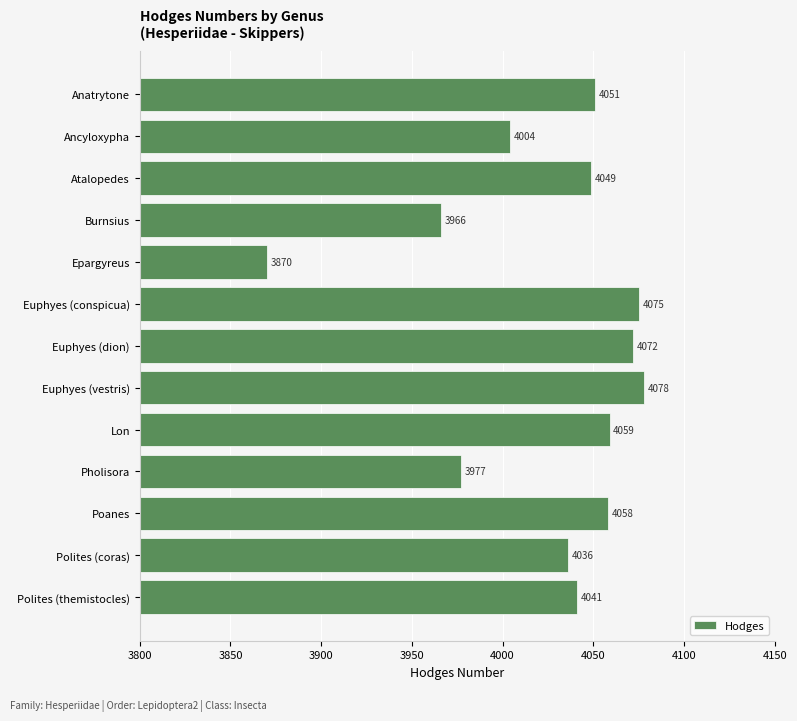

What is the label of the 4th bar from the bottom?

Pholisora